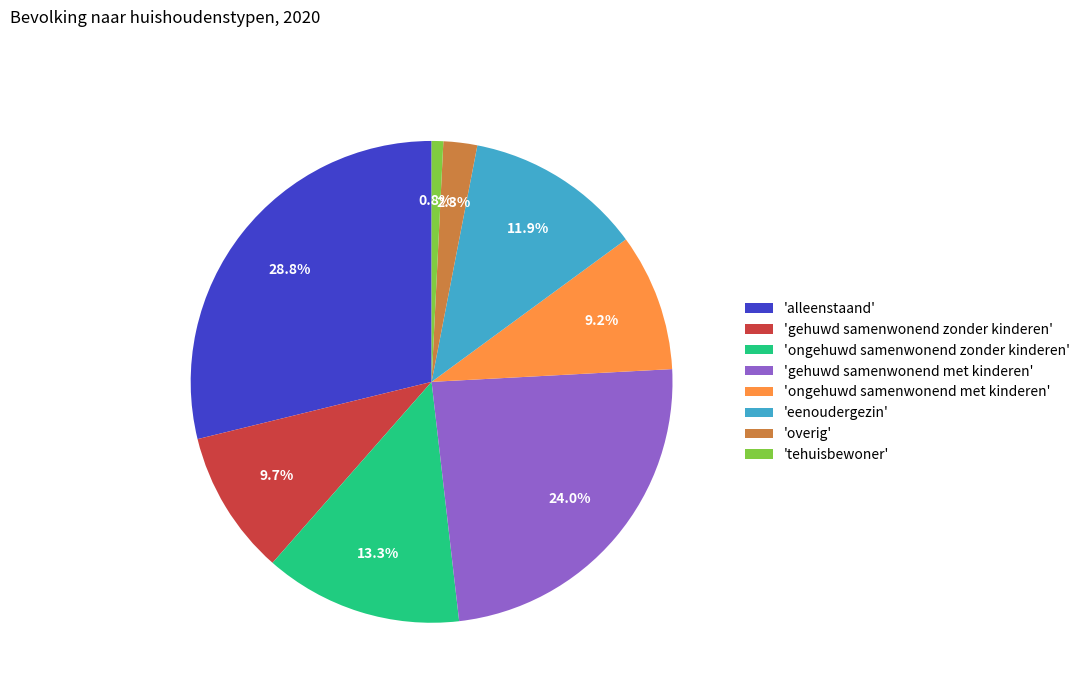

Combined, do 'ongehuwd samenwonend met kinderen' and 'eenoudergezin' account for over 50%?

No